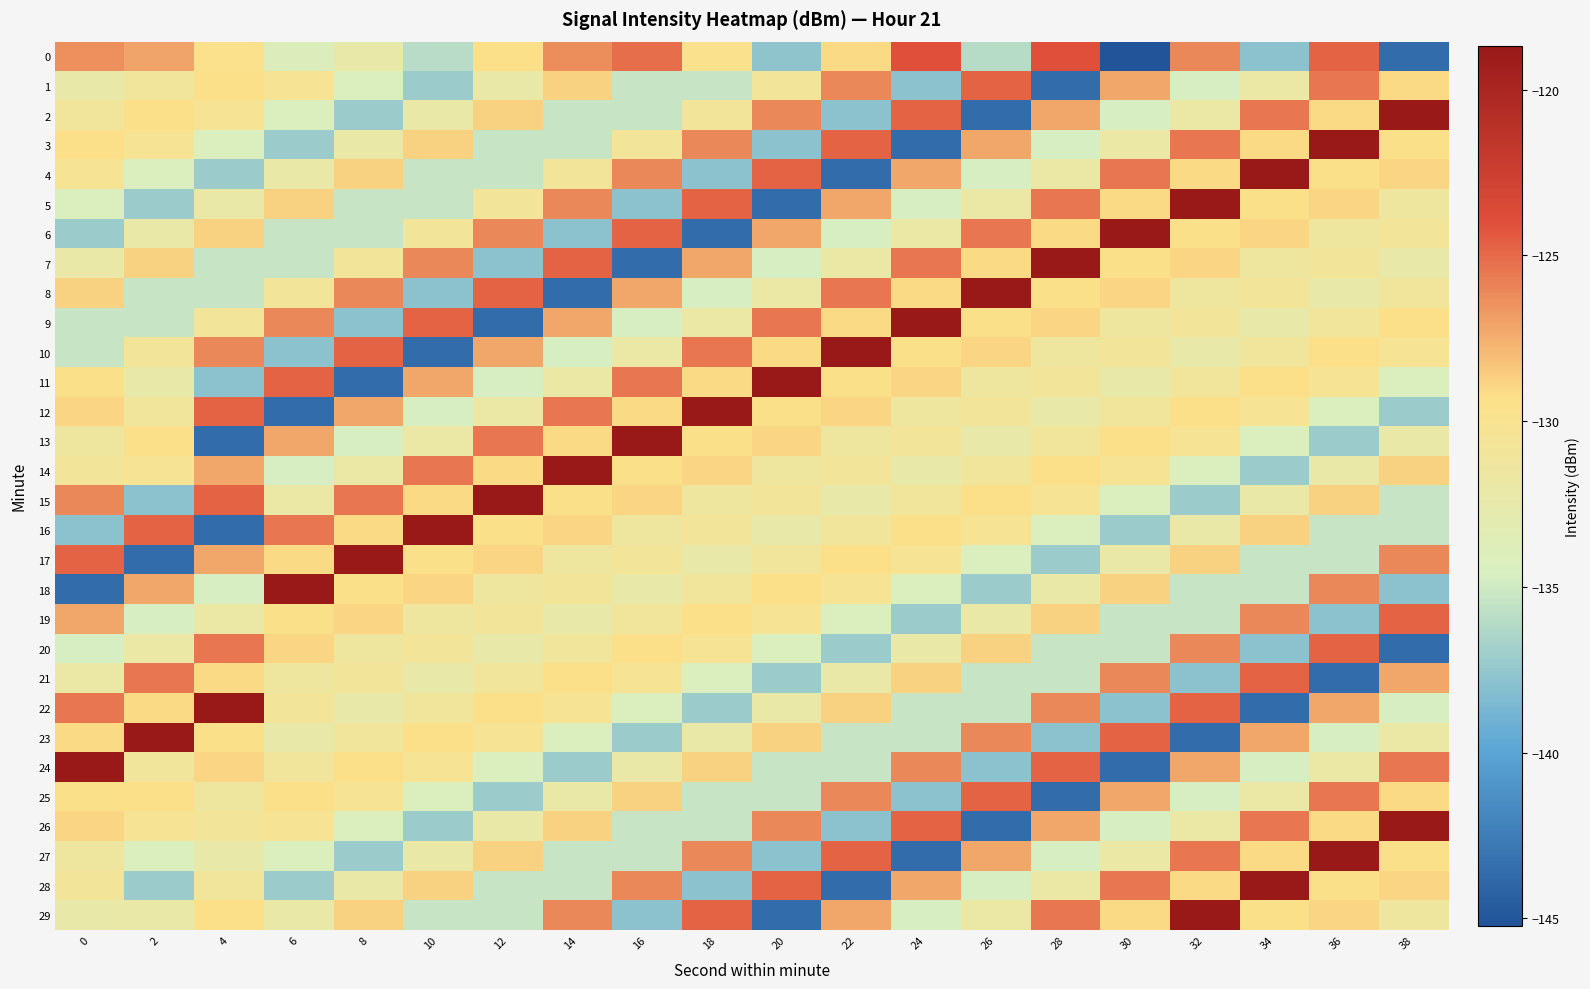

What is the spread (max minus min) of values at 0?

24.9